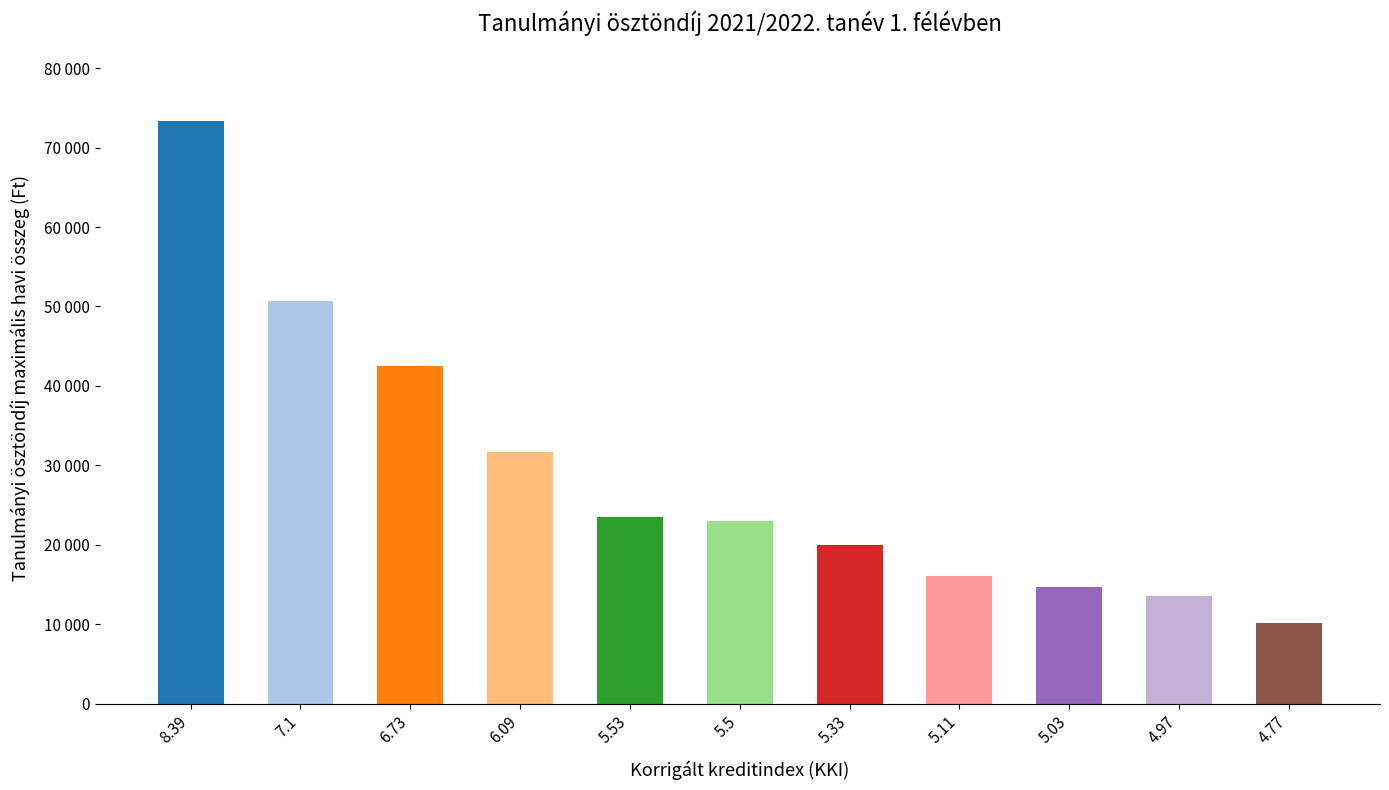

Where is the data nearest to the value 41700?

6.73